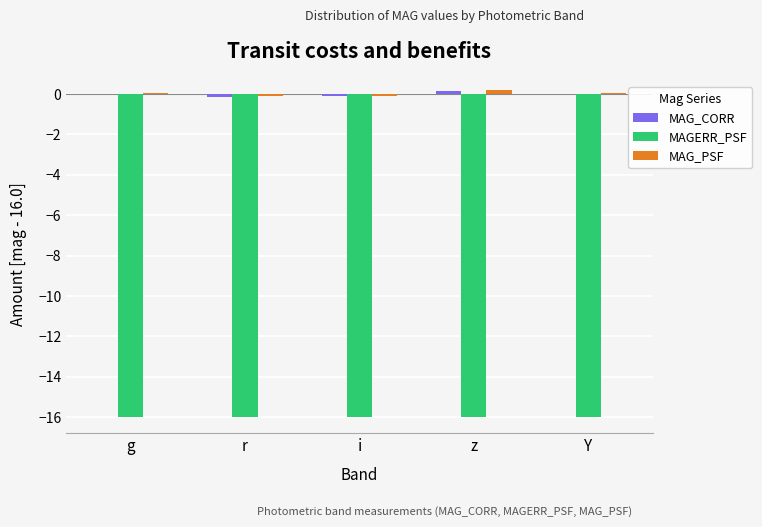

The MAGERR_PSF series shows -24.9 at Y. True or false?

False